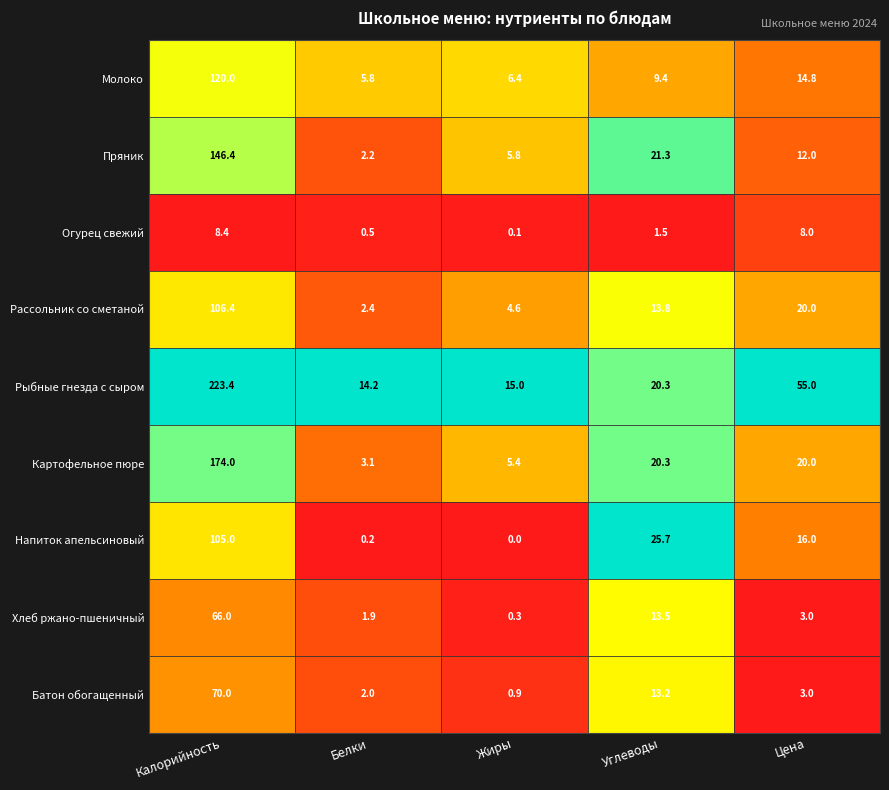

True or false: Батон обогащенный has a value of 3.0 at Цена.

True